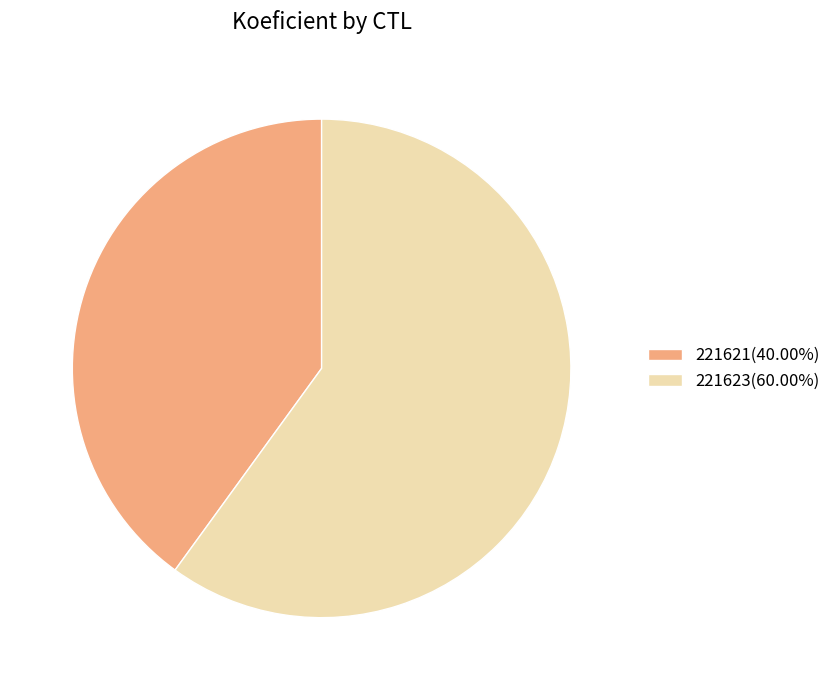

Is the sum of 221623 and 221621 greater than half?

Yes